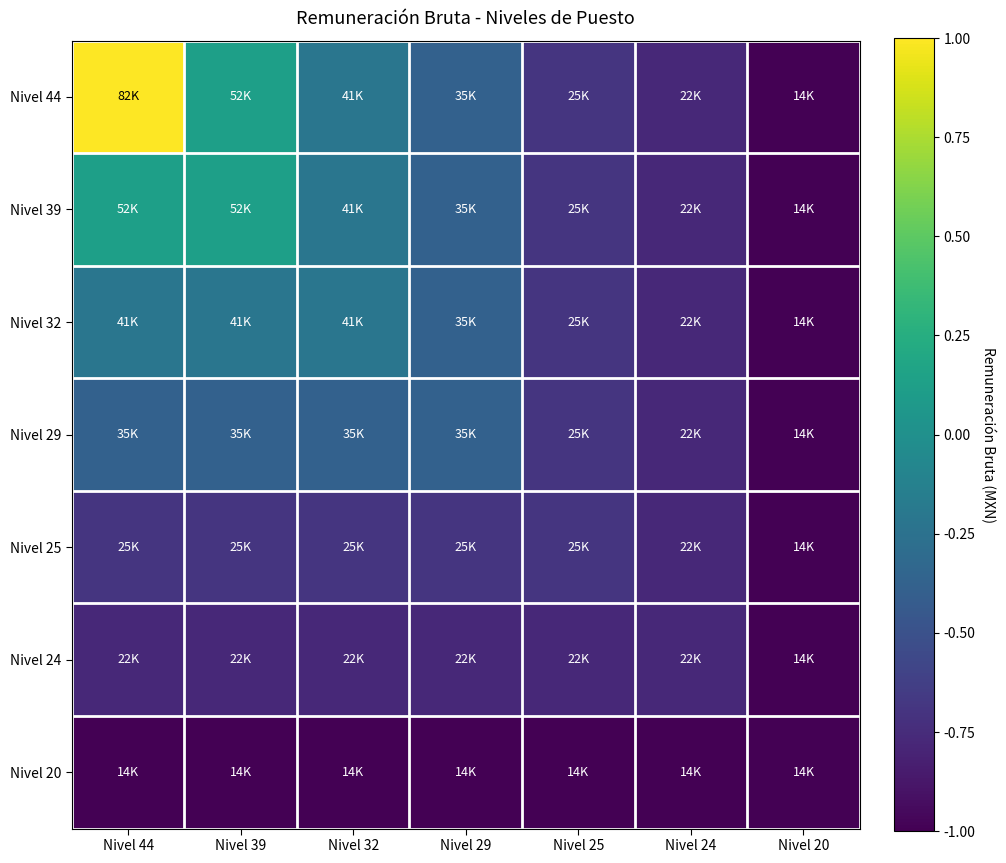

What is the smallest value displayed?

-1.0